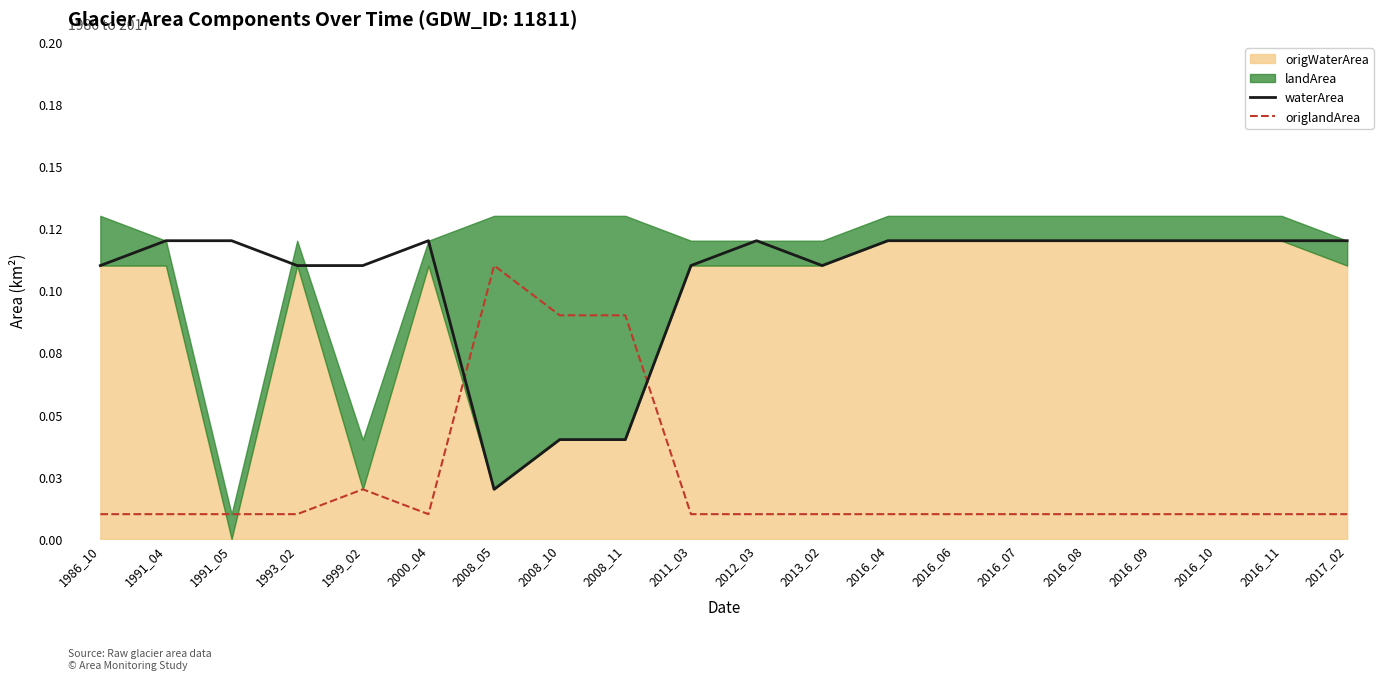

Where is the first local minimum for waterArea?

2008_05